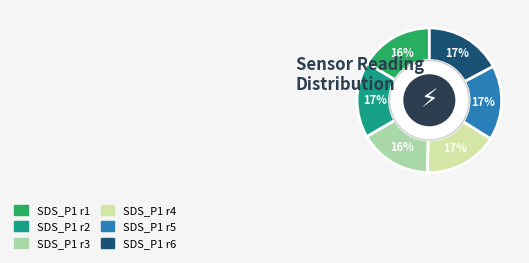

How many segments does this pie chart have?

6